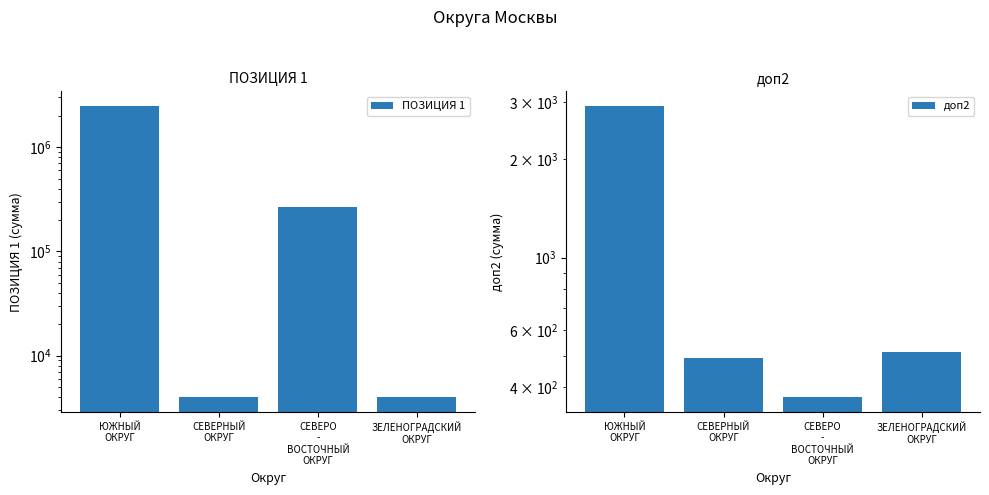

True or false: ПОЗИЦИЯ 1 has a value of 893499 at ЮЖНЫЙ
ОКРУГ.

False